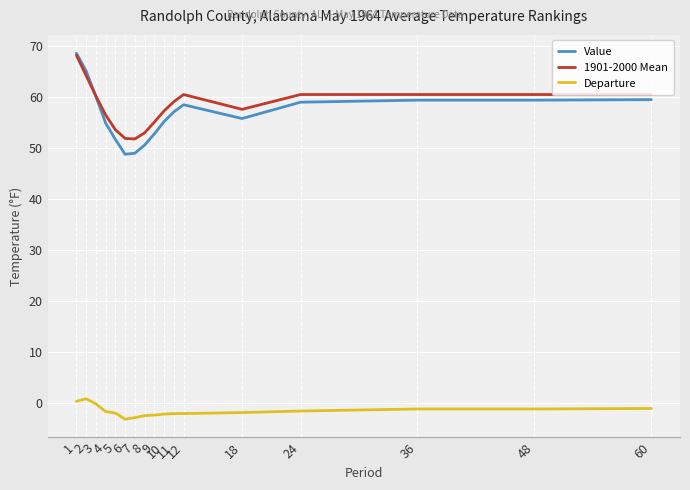

True or false: Departure and 1901-2000 Mean intersect in this chart.

False